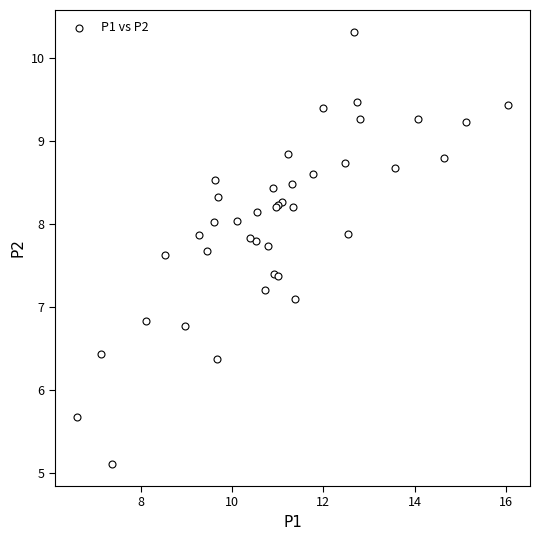

What Y value in the scatter plot is closest to 7?

7.1